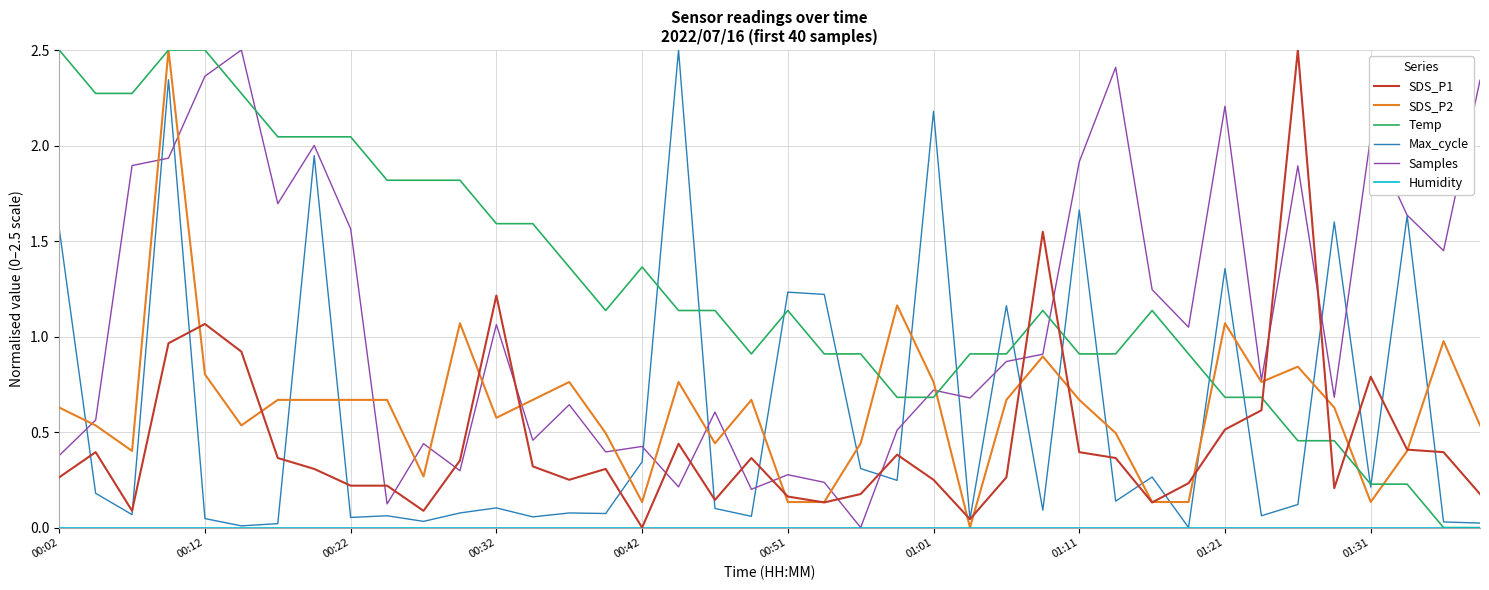

What is the highest value of the SDS_P2 series?

2.5